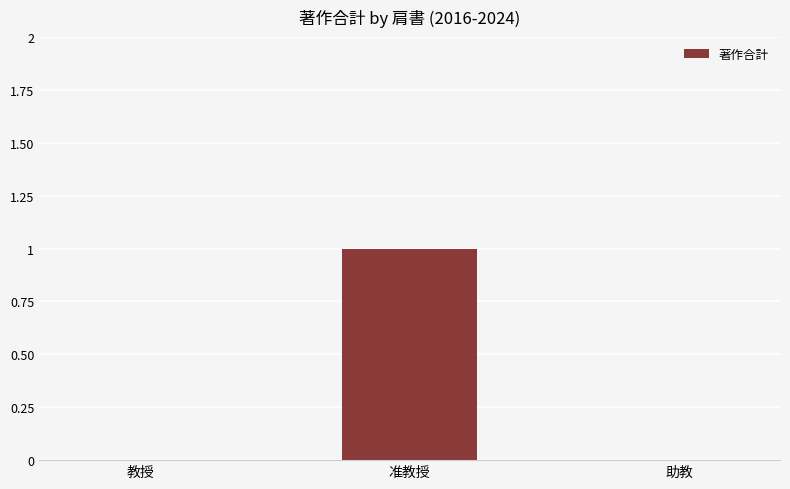

At which category does the chart reach its peak across all series?

准教授